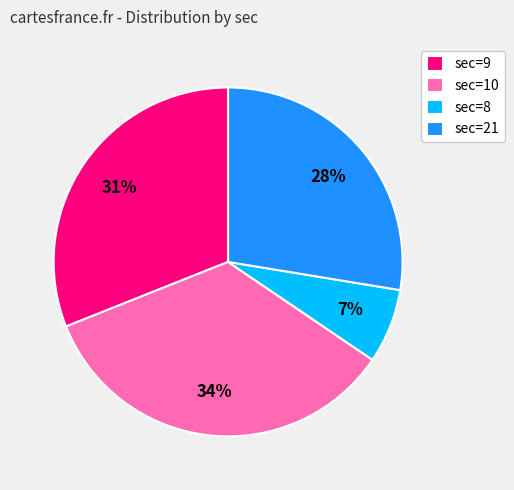

Does sec=9 account for over 50% of the chart?

No